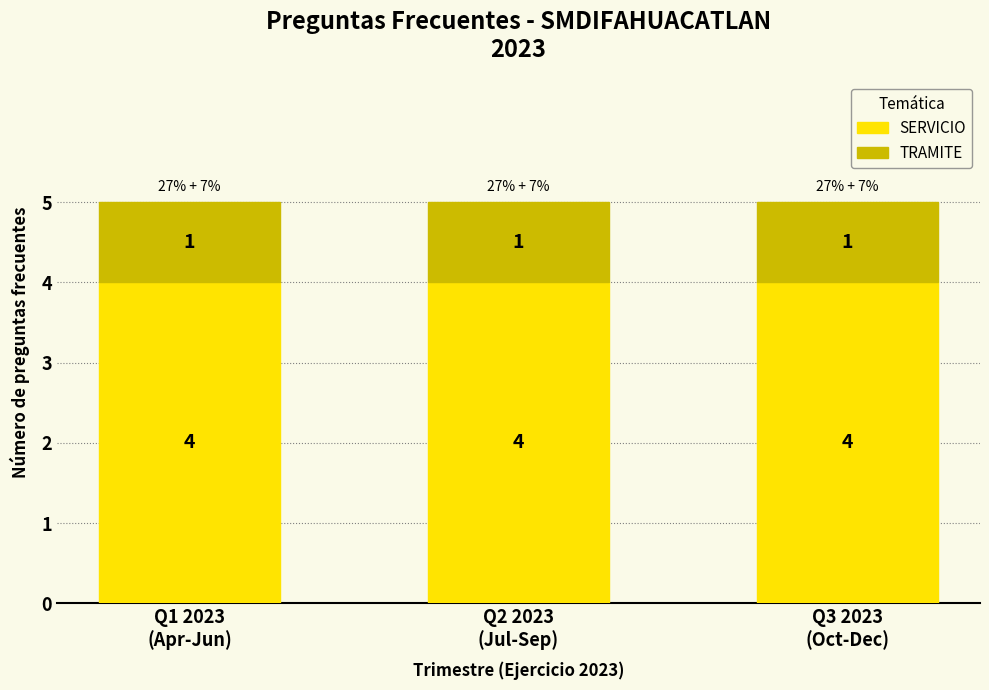

What is the lowest value of the SERVICIO series?

4